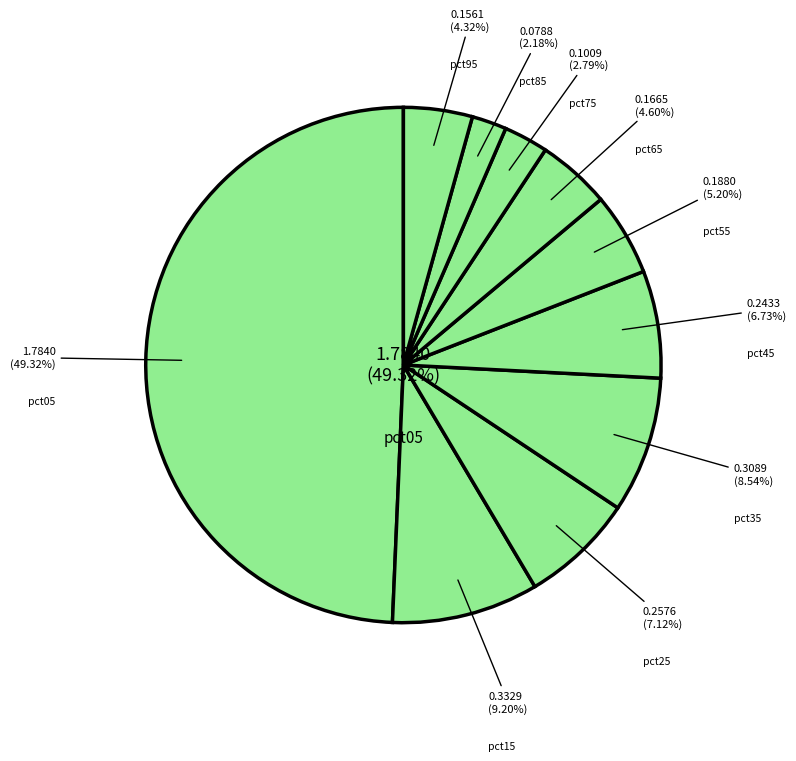

How much of the chart is everything except pct15?

90.8%